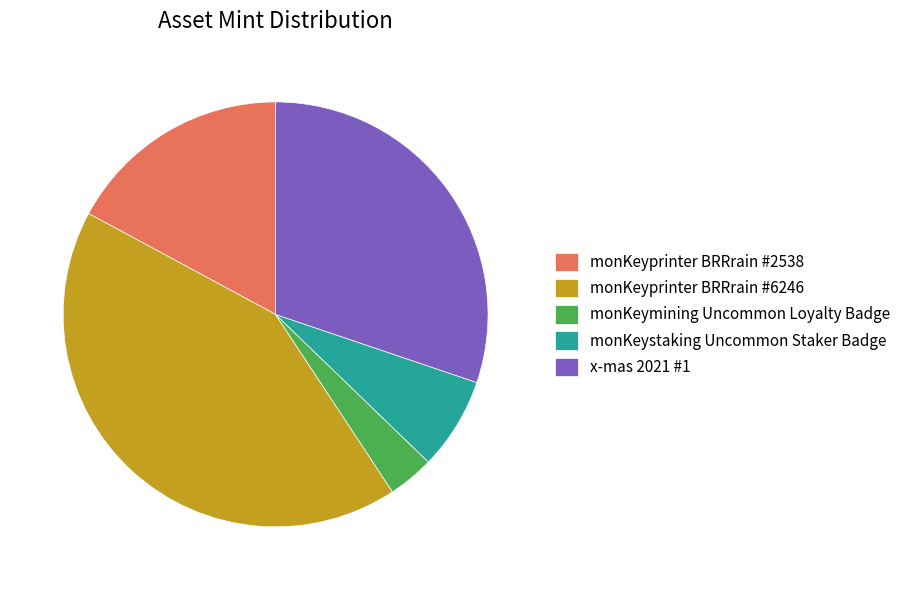

How many slices are in this pie chart?

5